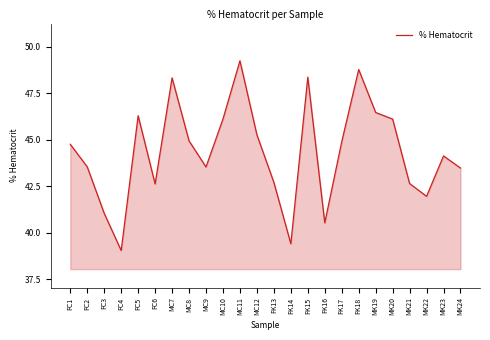

True or false: the data has more than 1 interior local peaks.

True